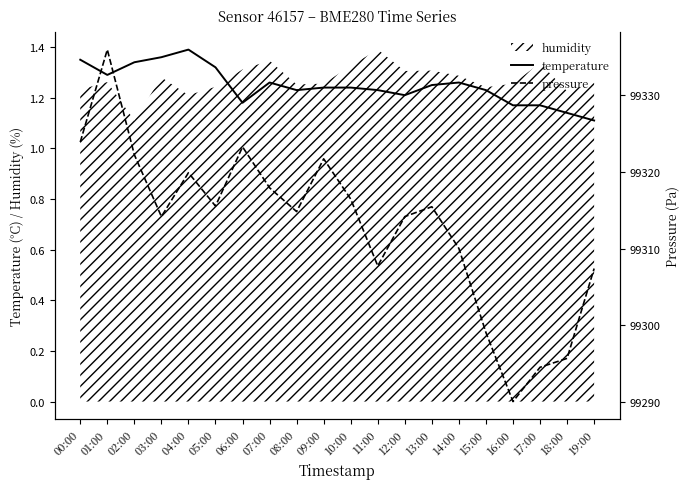

At which category does temperature reach its first local valley?

01:00